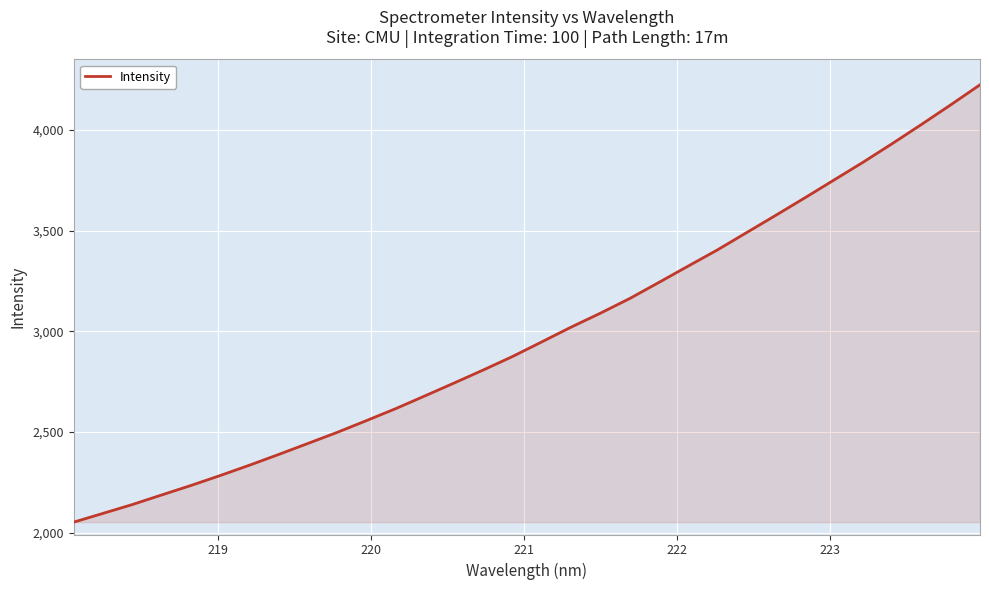

What is the maximum value shown in the chart?

4225.1